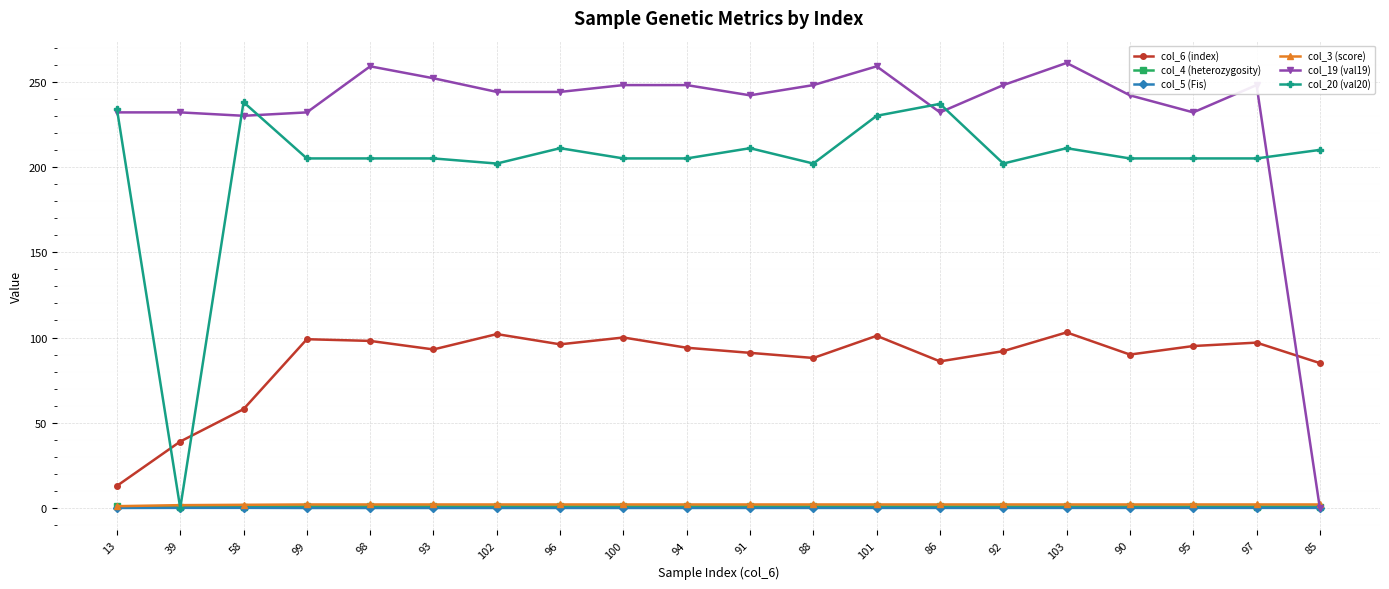

What are all the series names shown in the legend?

col_6 (index), col_4 (heterozygosity), col_5 (Fis), col_3 (score), col_19 (val19), col_20 (val20)